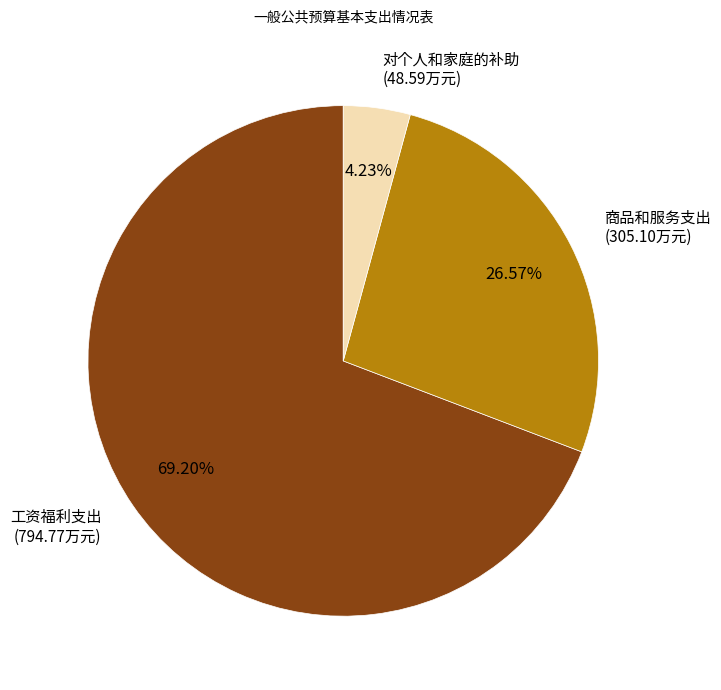

Is there any slice that represents more than half of the pie?

Yes